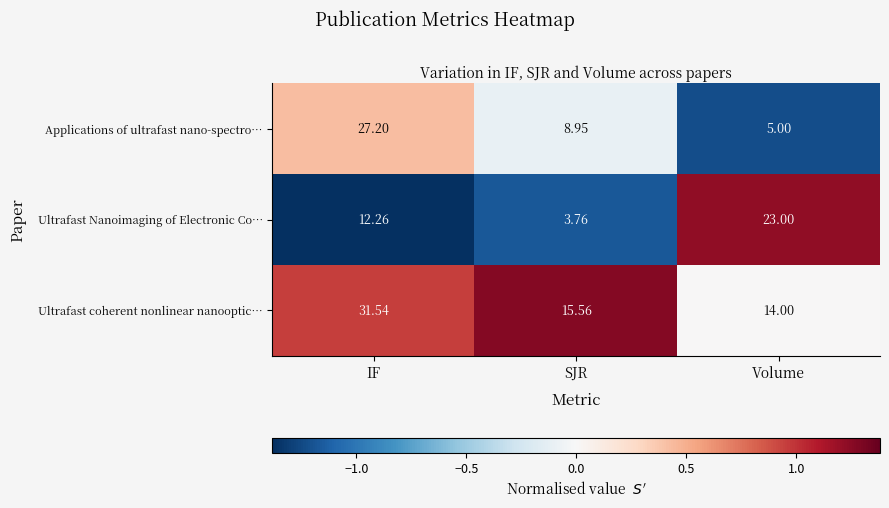

Which series changed the most between SJR and Volume?

Ultrafast Nanoimaging of Electronic Co…